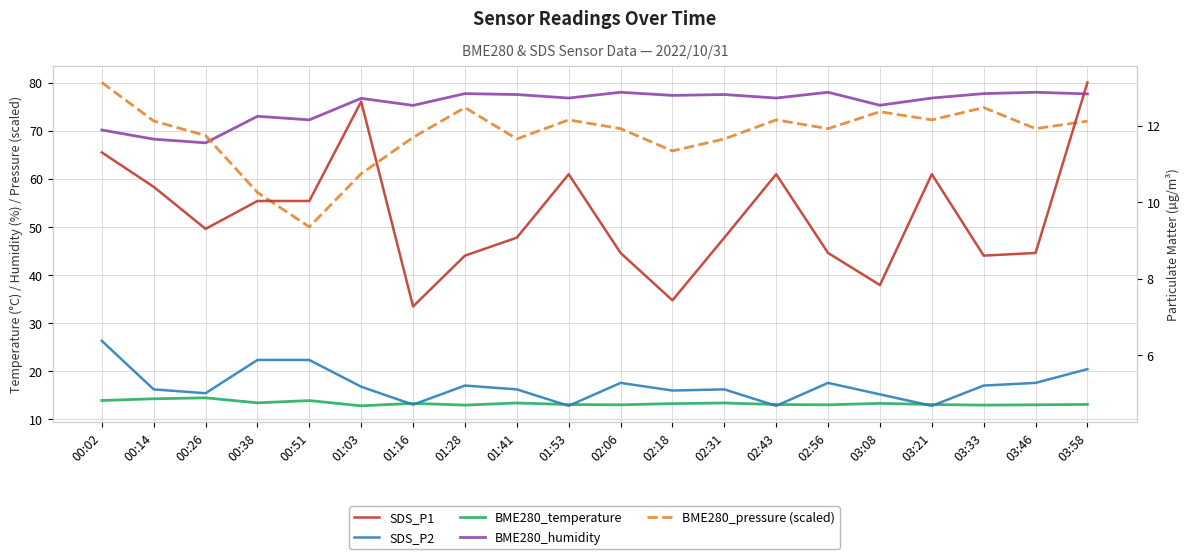

Reading left to right, extract all data points from this chart.

BME280_temperature: 13.9	14.3	14.5	13.4	13.9	12.8	13.3	13.0	13.4	13.1	13.0	13.3	13.4	13.1	13.0	13.3	13.1	13.0	13.0	13.1
BME280_humidity: 70.1	68.2	67.5	73.0	72.2	76.7	75.2	77.7	77.5	76.8	78.0	77.3	77.5	76.8	78.0	75.3	76.8	77.7	78.0	77.6
BME280_pressure (scaled): 80.0	72.0	69.0	57.2	50.0	61.0	68.6	74.8	68.3	72.2	70.4	65.8	68.3	72.2	70.4	73.9	72.2	74.8	70.4	72.0
SDS_P1: 11.3	10.4	9.3	10.0	10.0	12.6	7.3	8.6	9.1	10.7	8.7	7.4	9.1	10.7	8.7	7.8	10.7	8.6	8.7	13.1
SDS_P2: 6.4	5.1	5.0	5.9	5.9	5.2	4.7	5.2	5.1	4.7	5.3	5.1	5.1	4.7	5.3	5.0	4.7	5.2	5.3	5.6